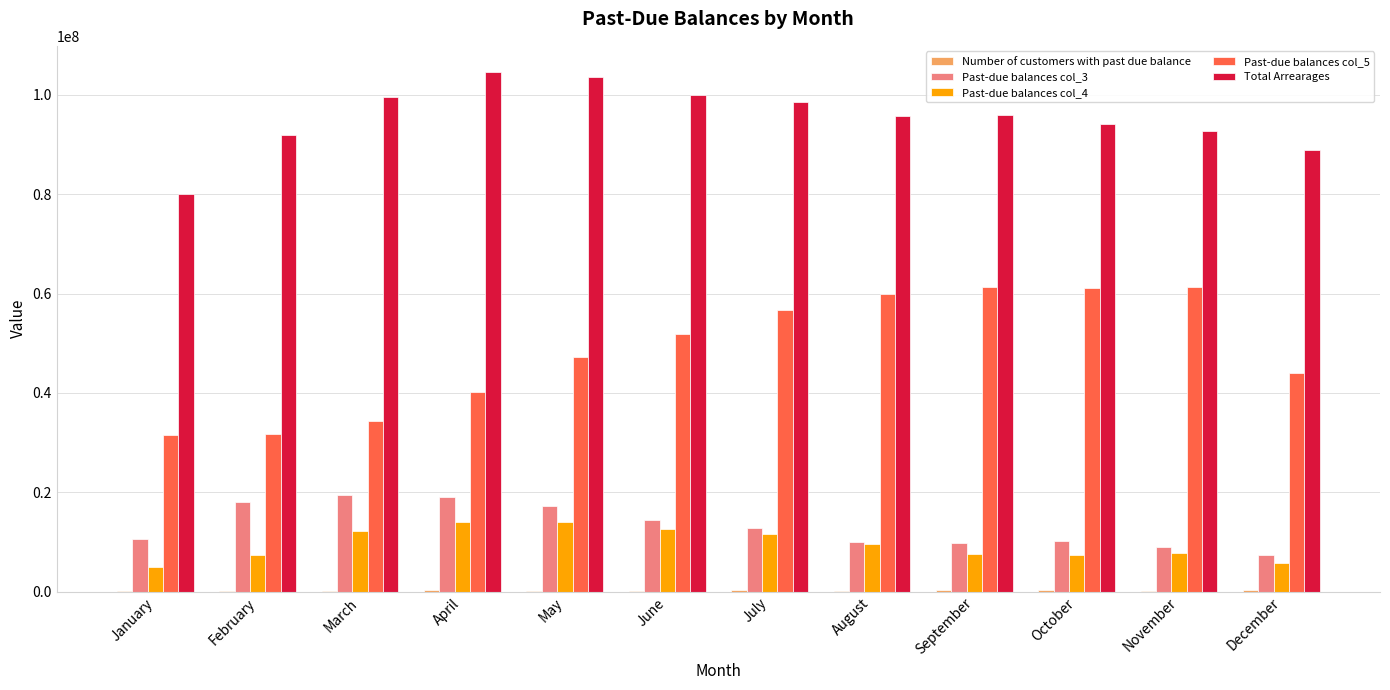

What is the highest value of the Past-due balances col_5 series?

61267423.0